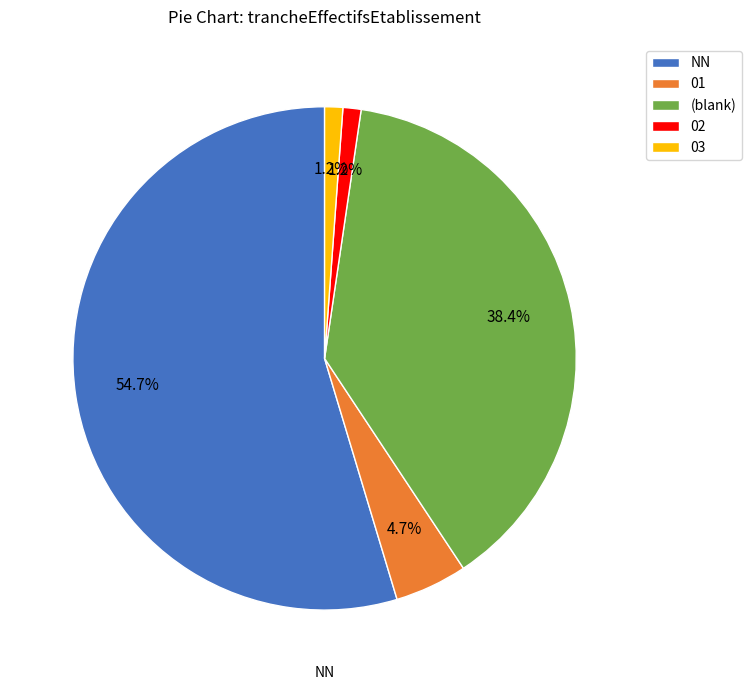

How many slices are in this pie chart?

5